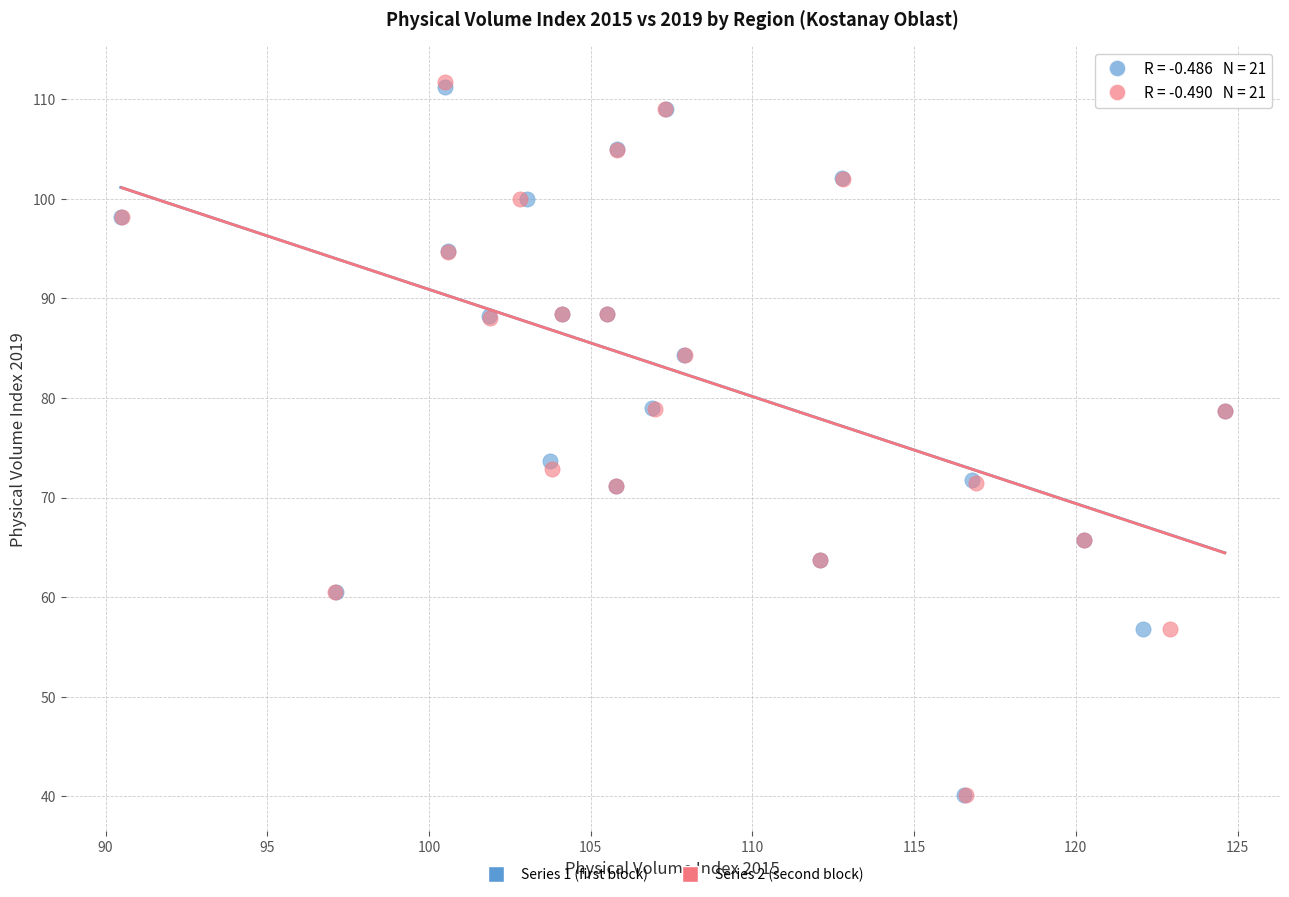

What are all the series names shown in the legend?

Series 1 (first block), Series 2 (second block)